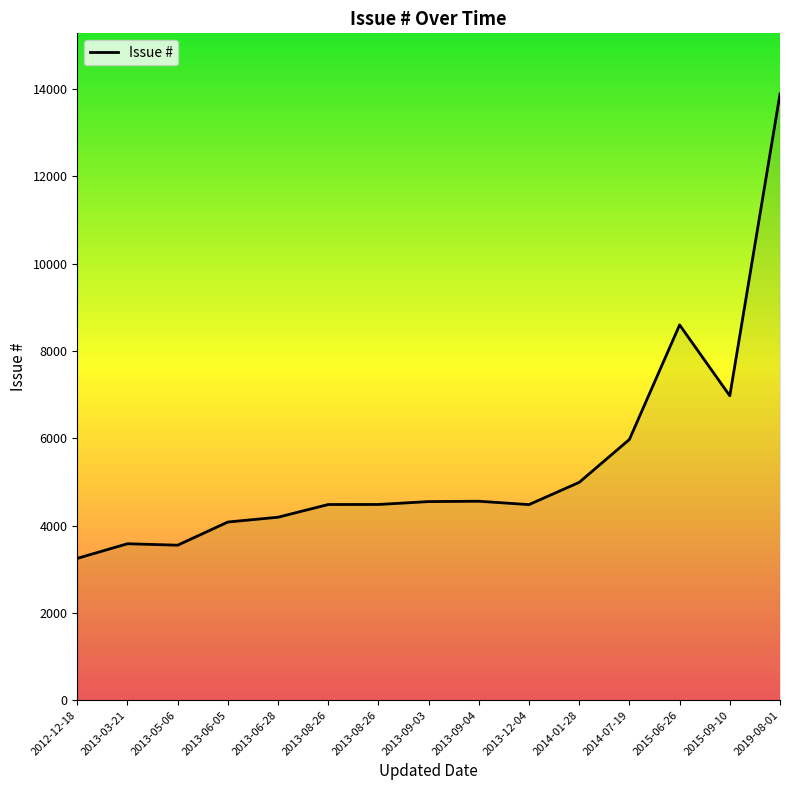

At which label does the data first exceed 4484?

2013-09-03